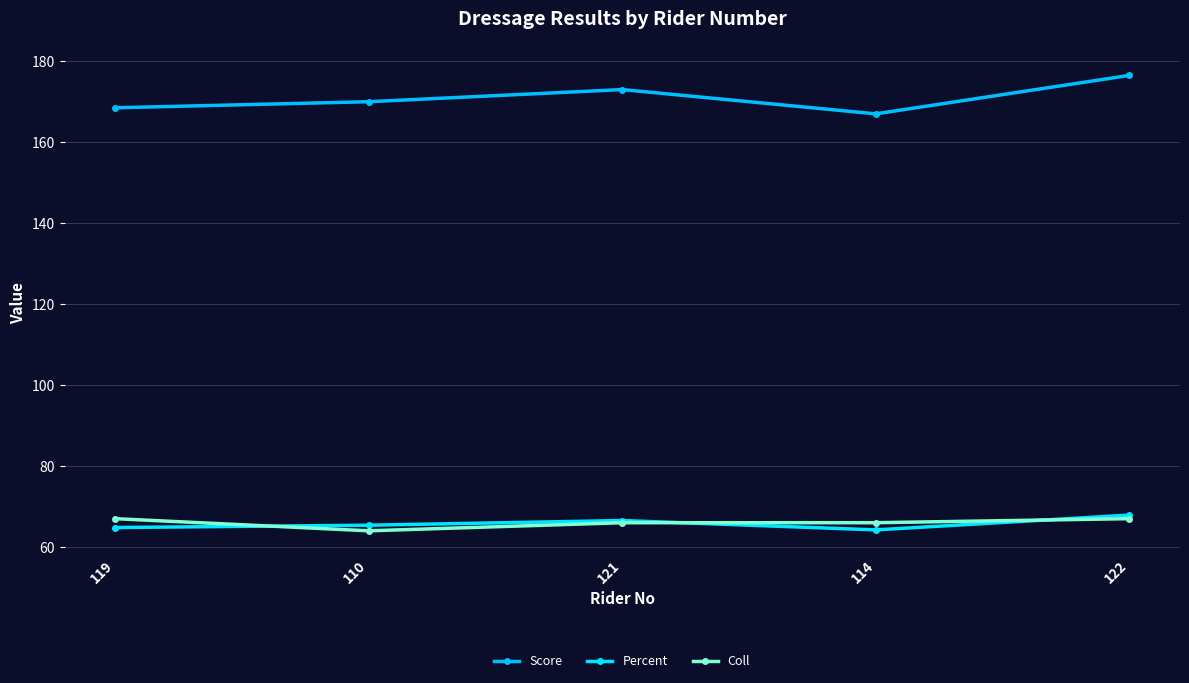

Which label corresponds to the smallest value in the chart?

110